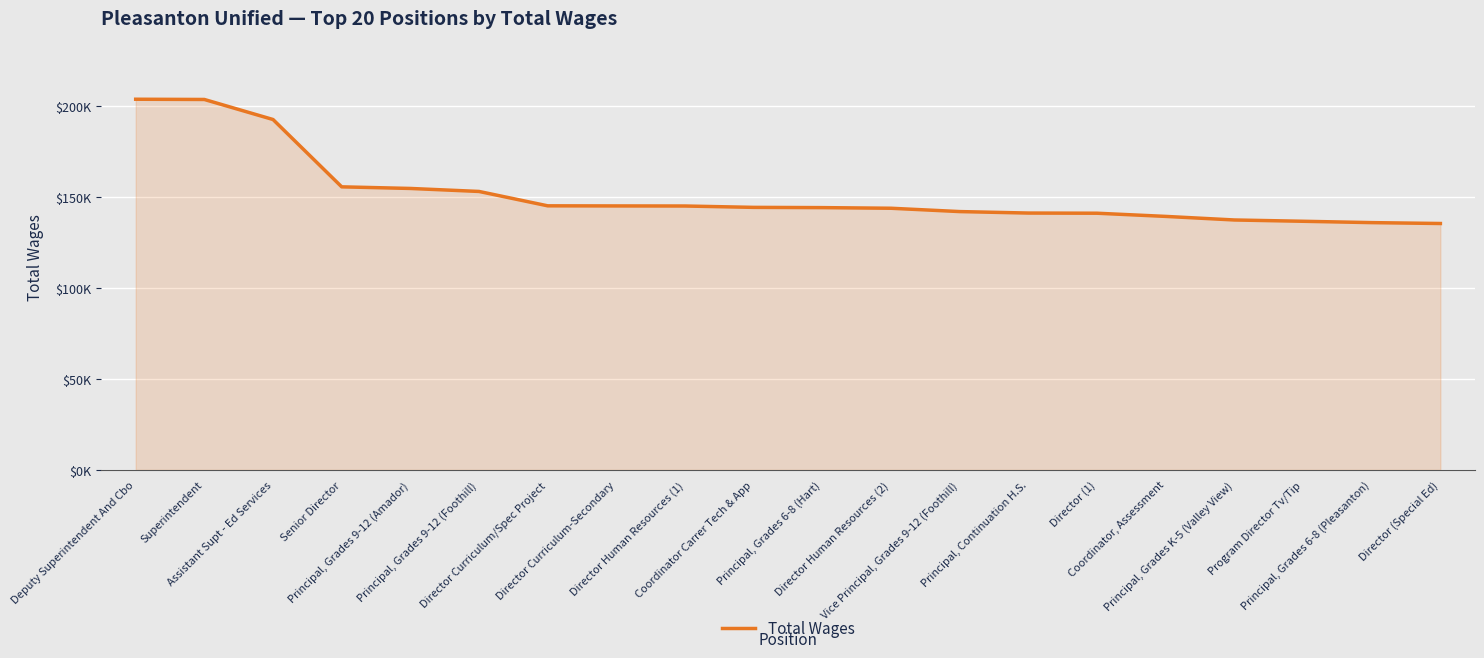

Reading right to left, list all the values displayed in this chart.

135542	136030	136772	137483	139449	141200	141294	142106	143936	144281	144420	145169	145212	145269	153179	154829	155715	192761	203783	203913